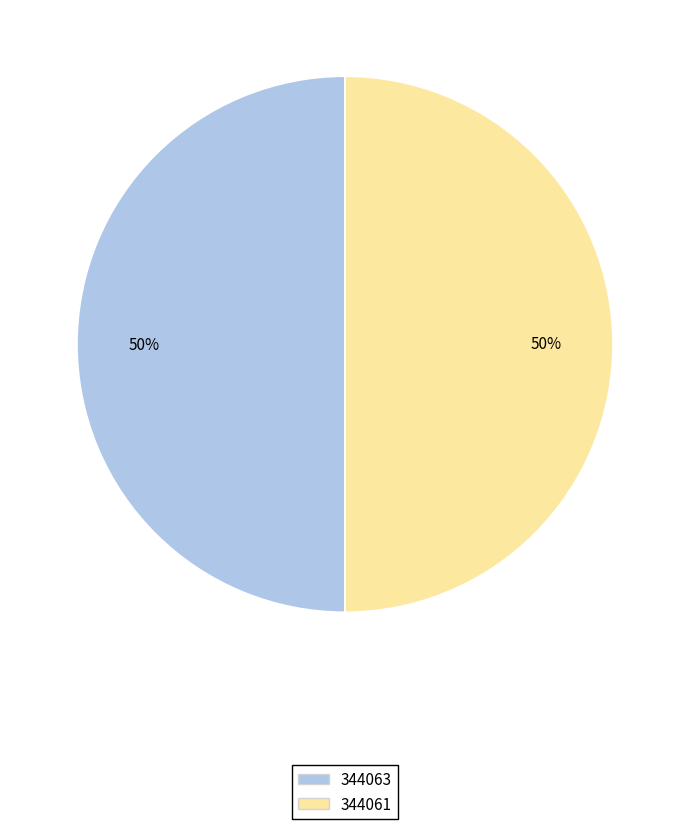

Is the sum of 344063 and 344061 greater than half?

Yes